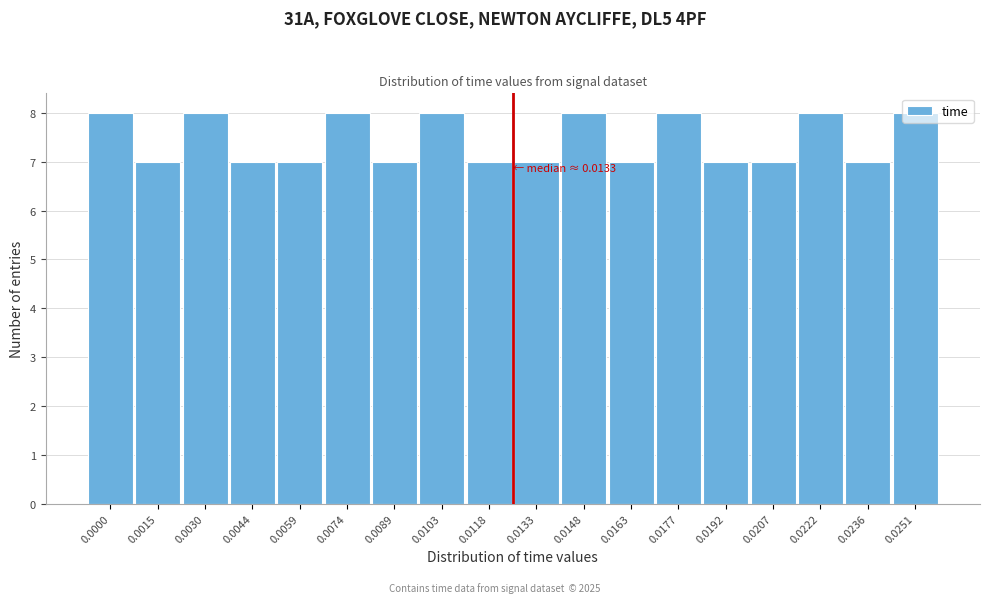

What is the sum of the values at 0.0059 and 0.0192?

14